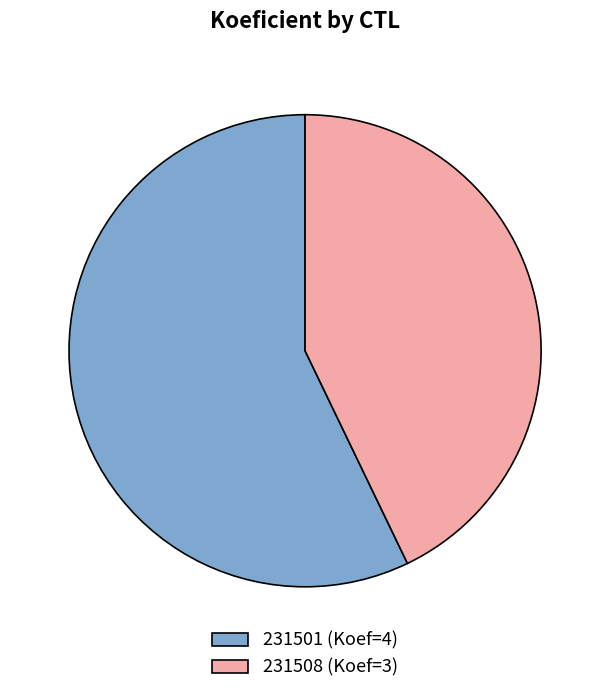

What is the ratio of the value at 231501 (Koef=4) to the value at 231508 (Koef=3)?

1.3